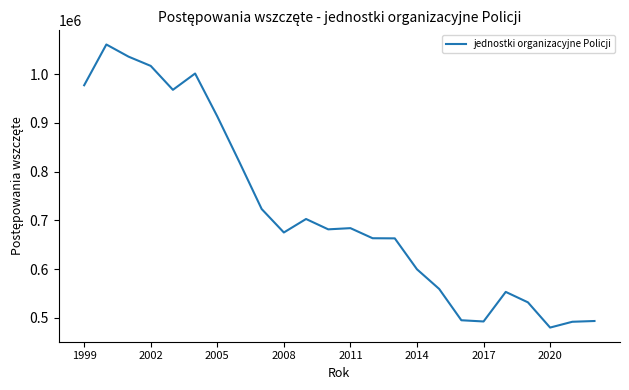

What is the maximum value shown in the chart?

1061059